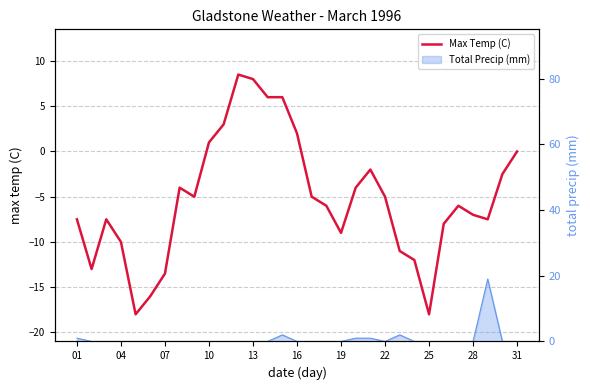

What is the greatest value displayed?

8.5